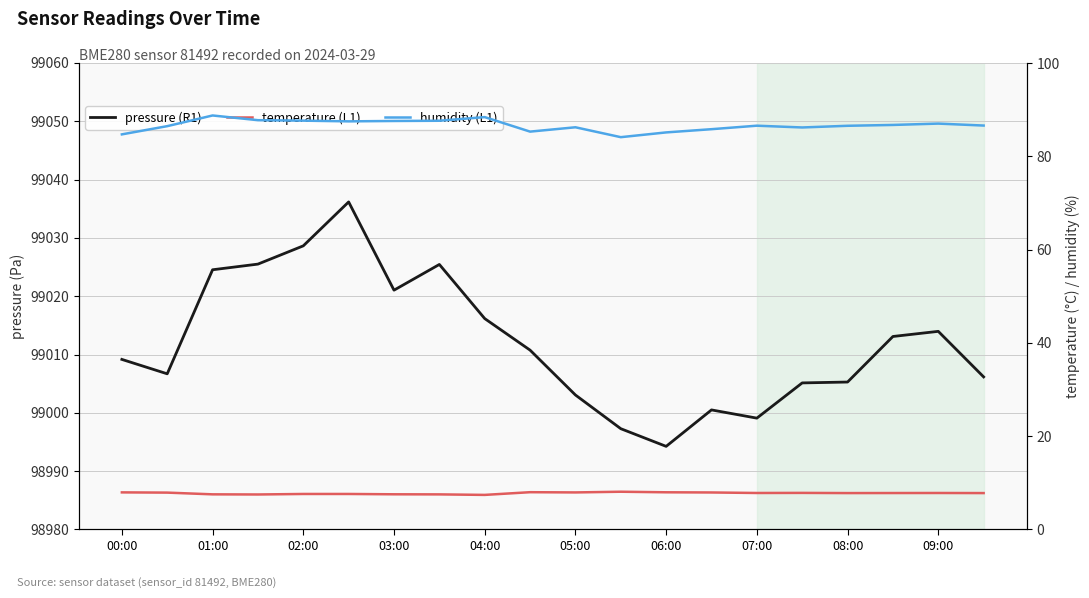

Which category has the lowest value across all series?

04:00